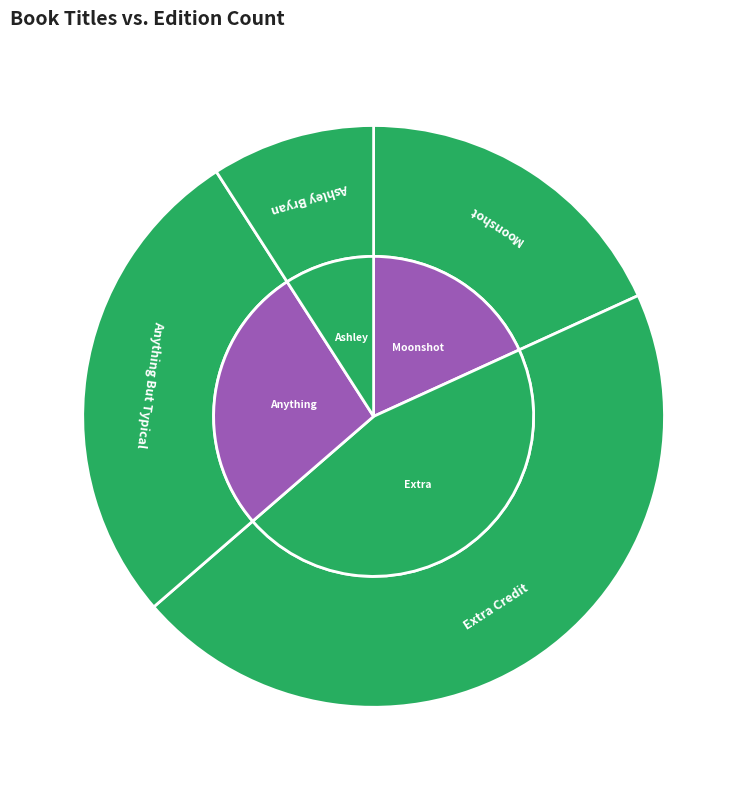

Count the number of slices in the pie.

4